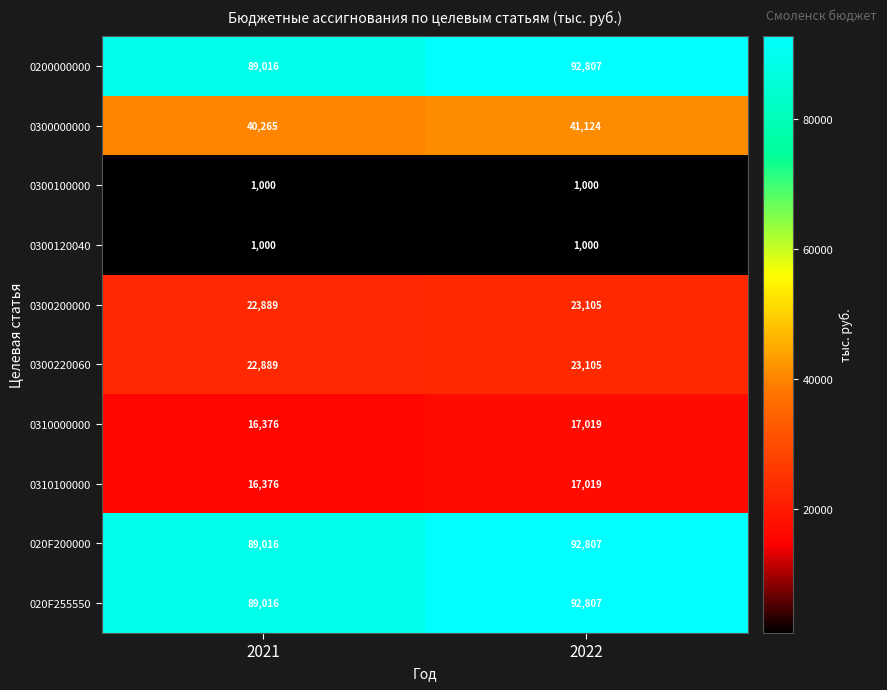

At how many categories does at least one series exceed 5248?

2